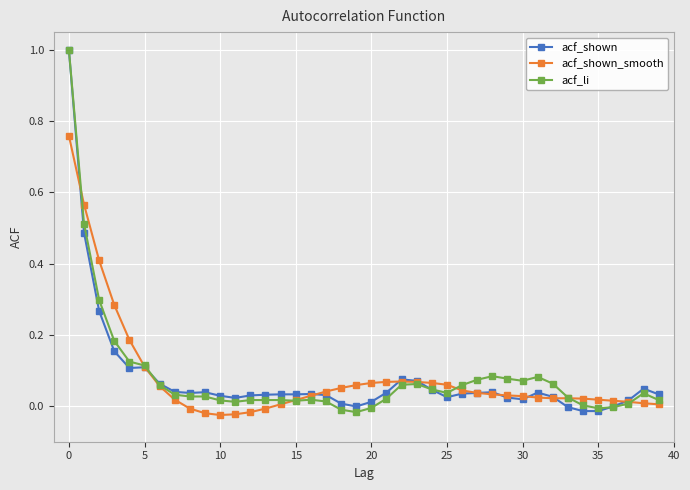

How many distinct data groups are displayed?

3